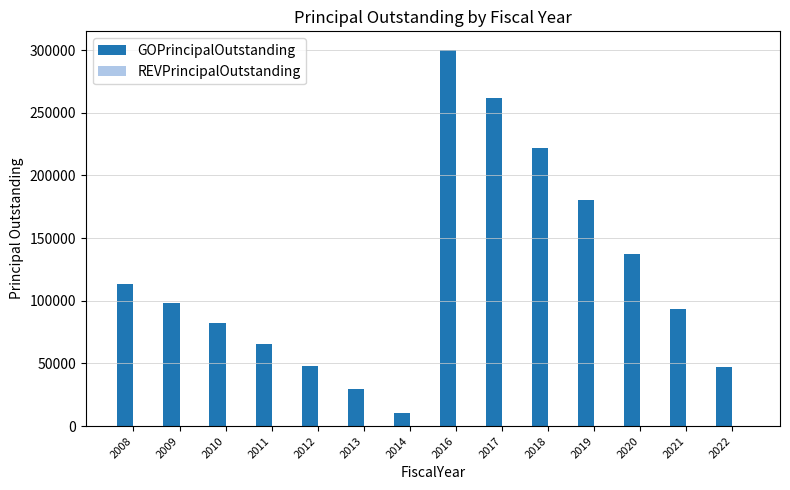

What is the sum of all values?

1689167.9